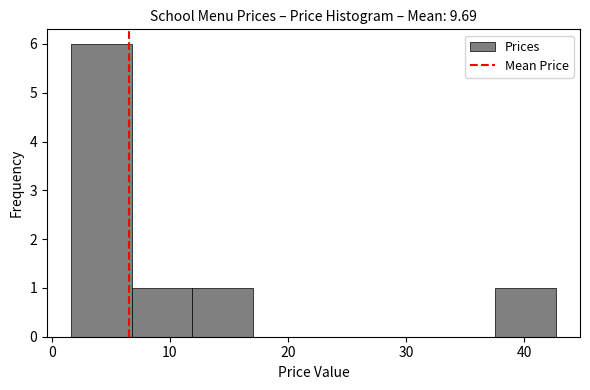

What is the height of the bar covering 12 to 17 on the x-axis? Neither the bar edges nor the heights are printed on the chart, so give them approximately, as read against the axes.

1